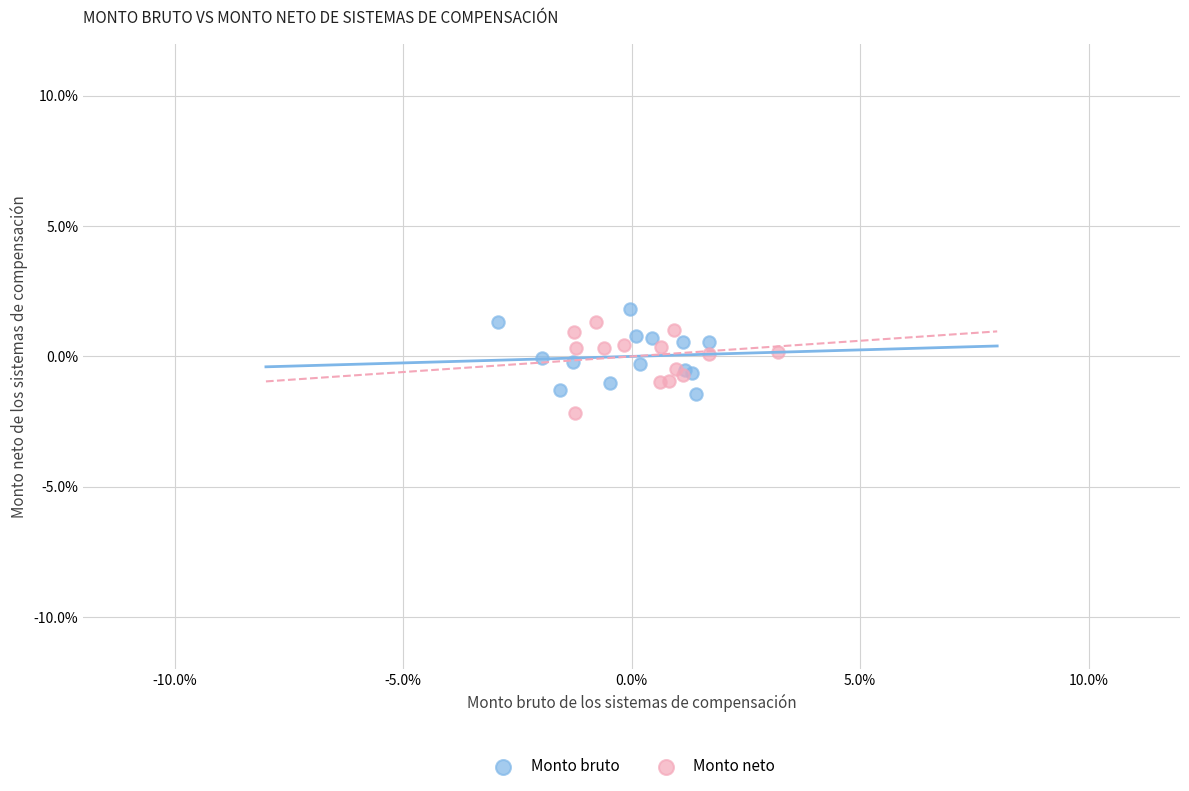

Which series reaches the maximum Y coordinate?

Monto bruto